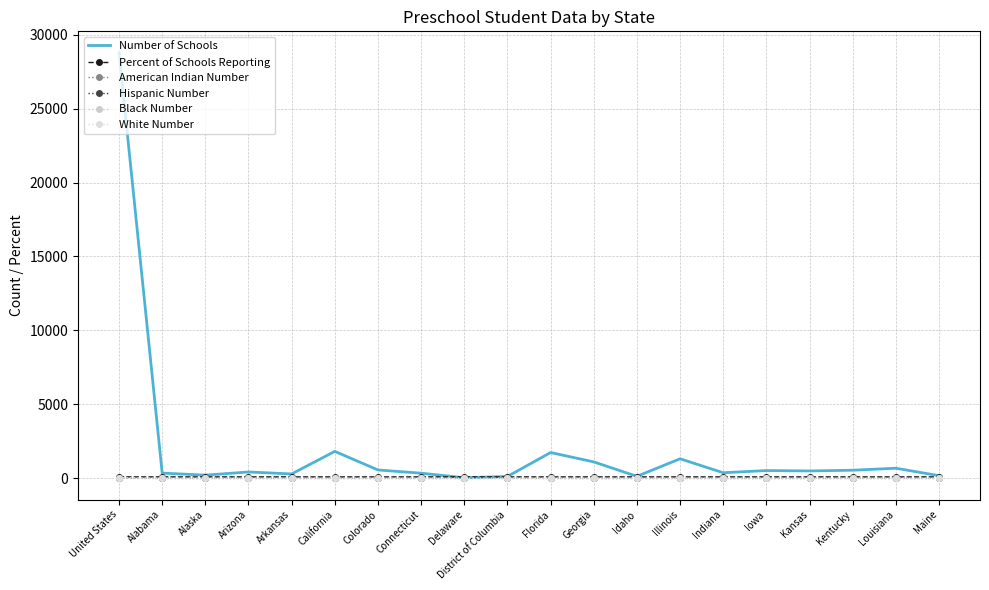

What position from the right is Florida?

10